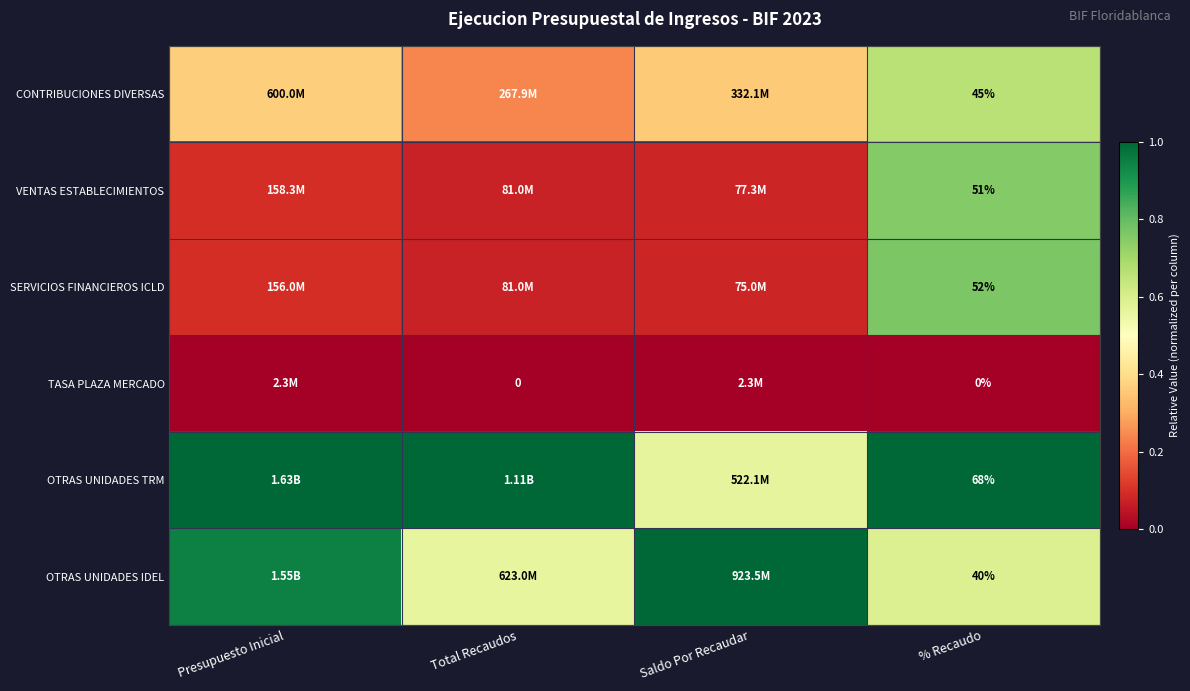

Rank the series at % Recaudo from highest to lowest value.

OTRAS UNIDADES TRM, SERVICIOS FINANCIEROS ICLD, VENTAS ESTABLECIMIENTOS, CONTRIBUCIONES DIVERSAS, OTRAS UNIDADES IDEL, TASA PLAZA MERCADO